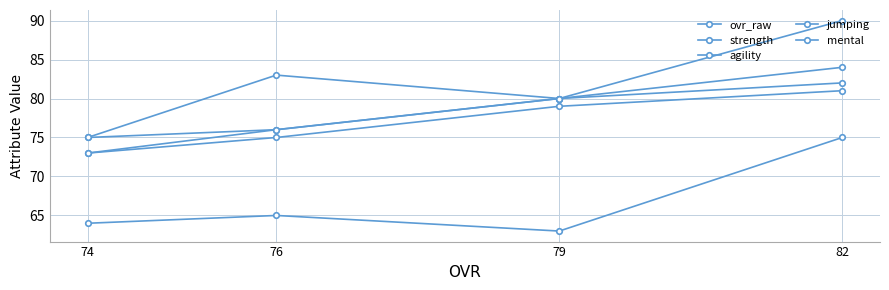

What is the maximum value for ovr_raw?

81